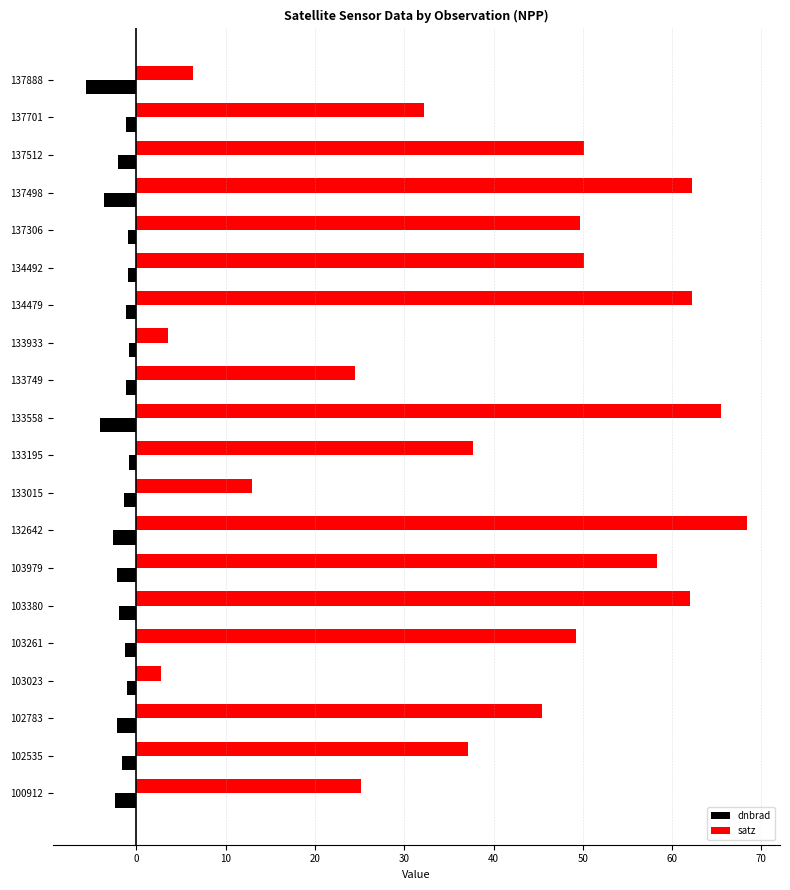

What is the sum of all dnbrad values?

-39.0